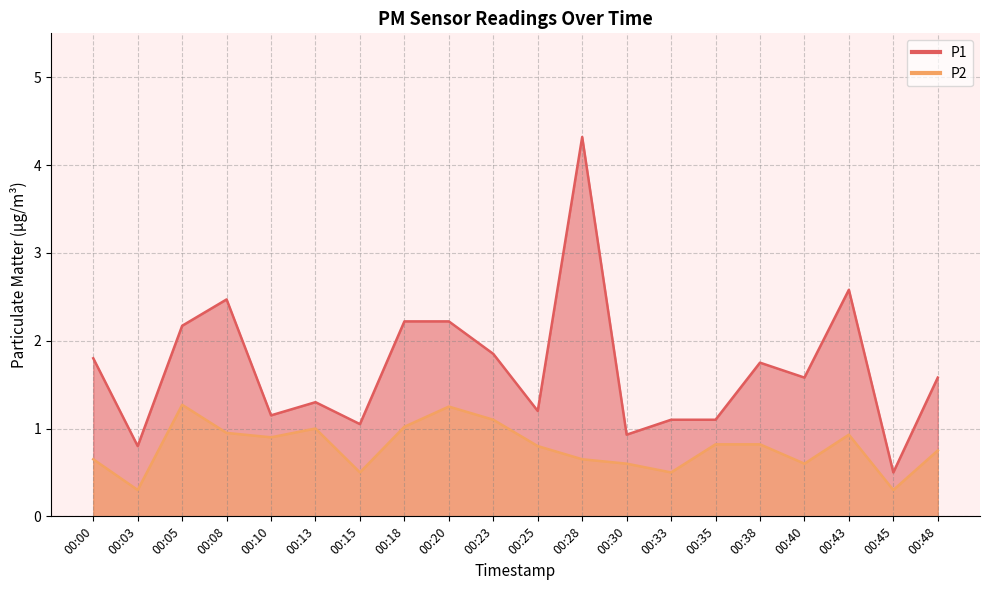

Rank the categories by P1 value from lowest to highest.

00:45, 00:03, 00:30, 00:15, 00:33, 00:35, 00:10, 00:25, 00:13, 00:40, 00:48, 00:38, 00:00, 00:23, 00:05, 00:18, 00:20, 00:08, 00:43, 00:28